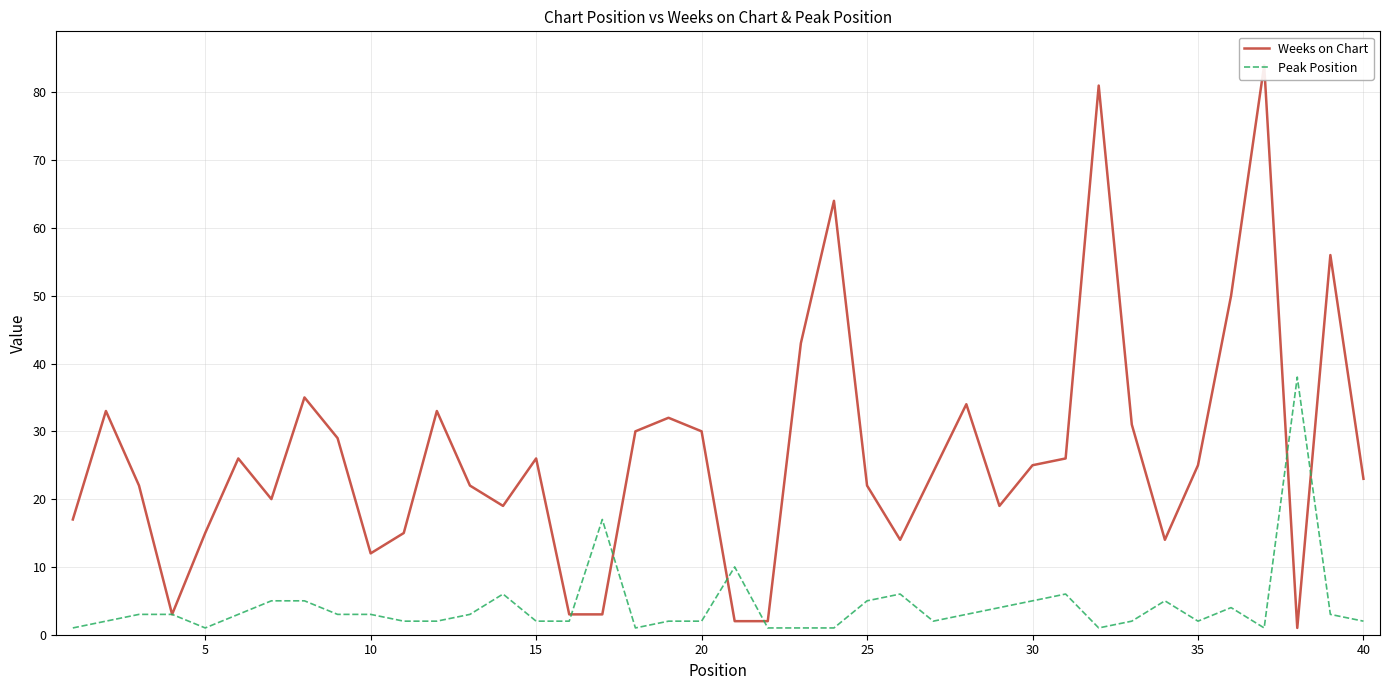

What is the maximum value for Peak Position?

38